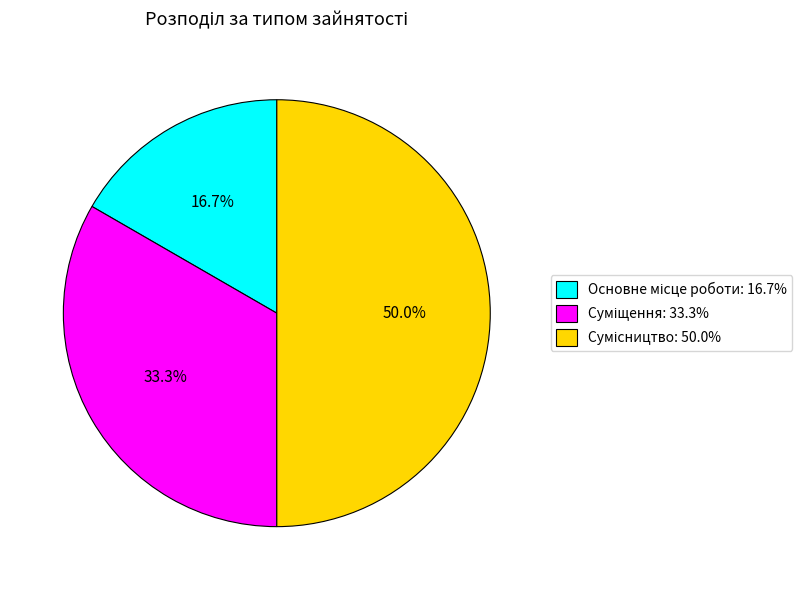

Is there a majority slice in this chart?

No